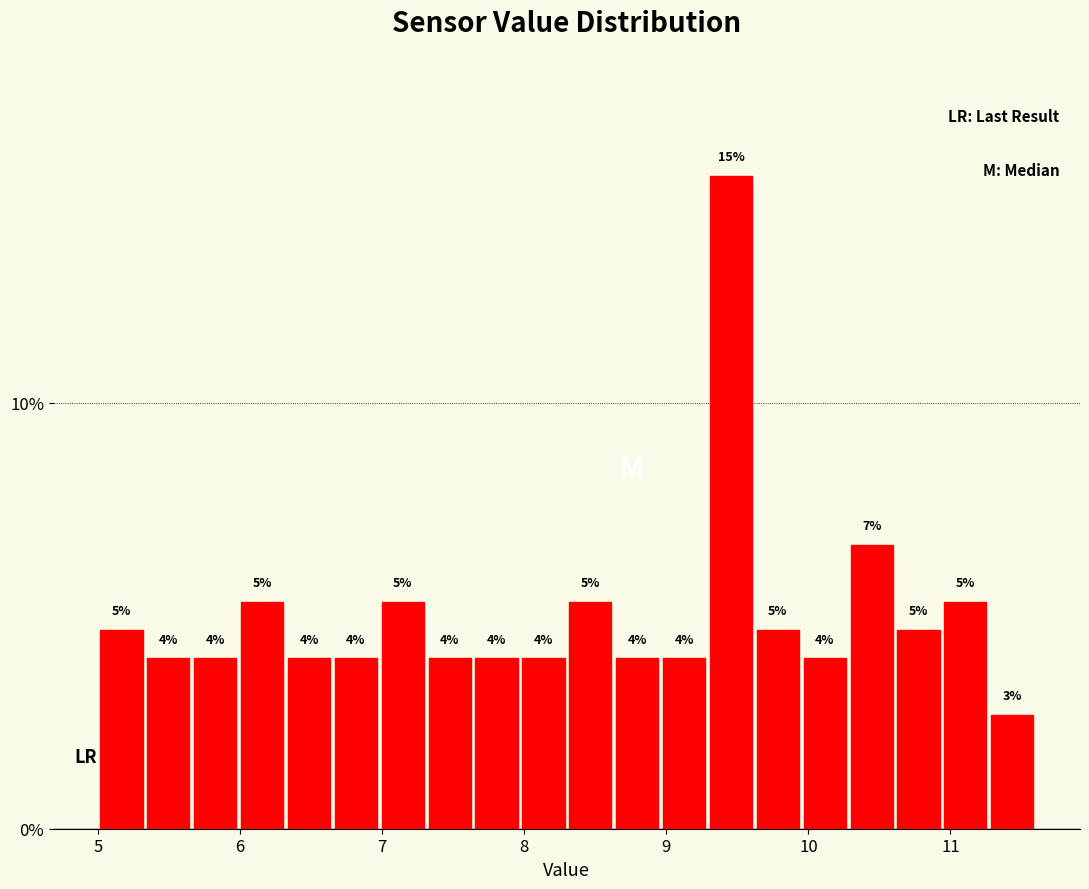

Around what value on the x-axis is the tallest bar? Give the approximate position of its centre, as read against the axis.

9.5